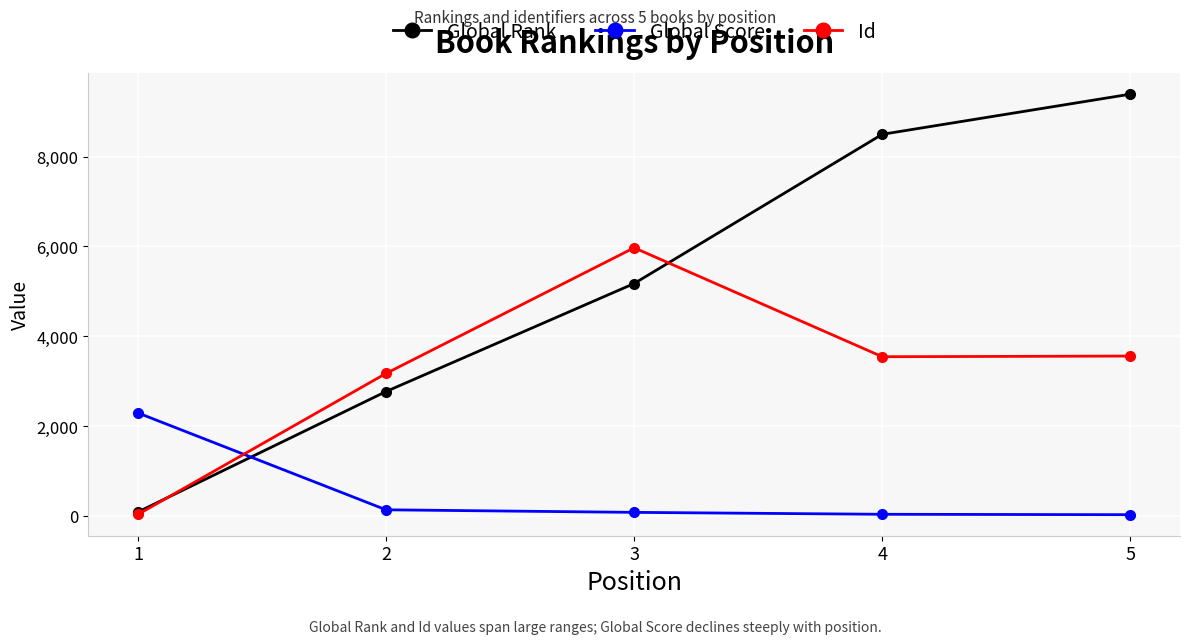

True or false: Global Rank has a value of 9390 at 5.

True